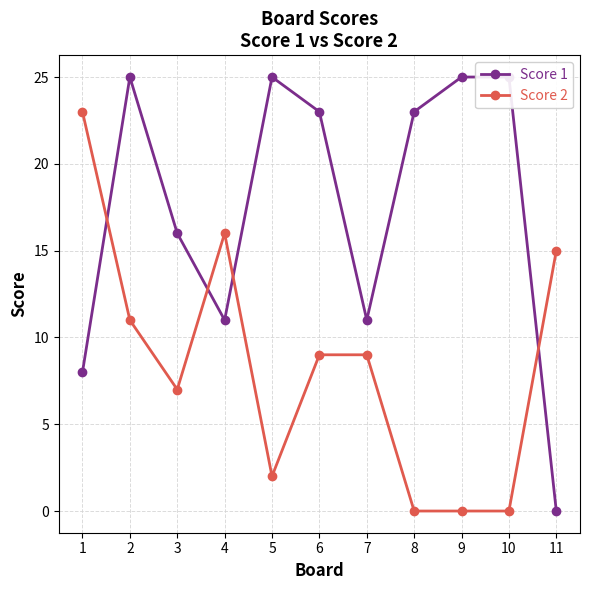

How many series are shown in this chart?

2